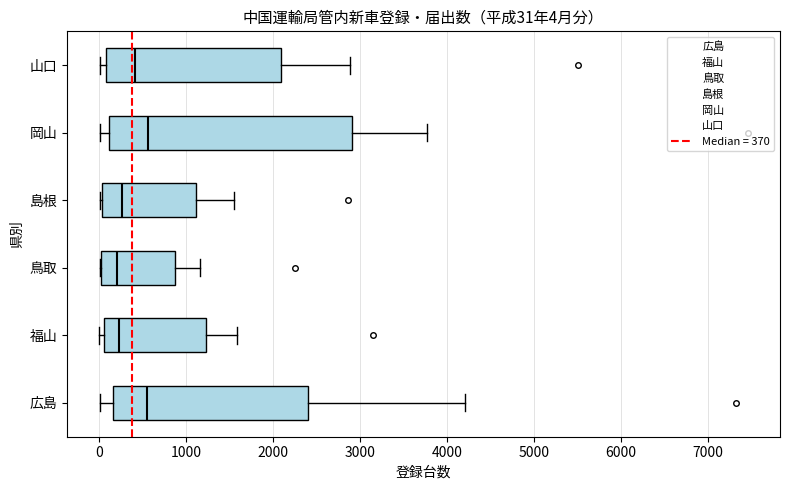

Comparing the boxes themselves (not the whiskers), which one is the widest?

岡山